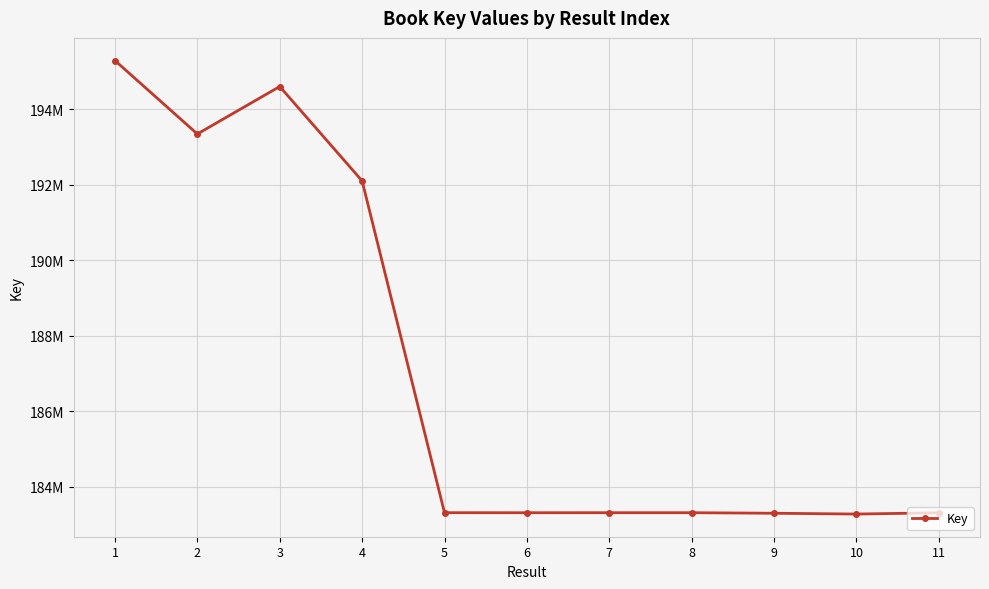

What is the difference between the second highest and minimum values?

11316455